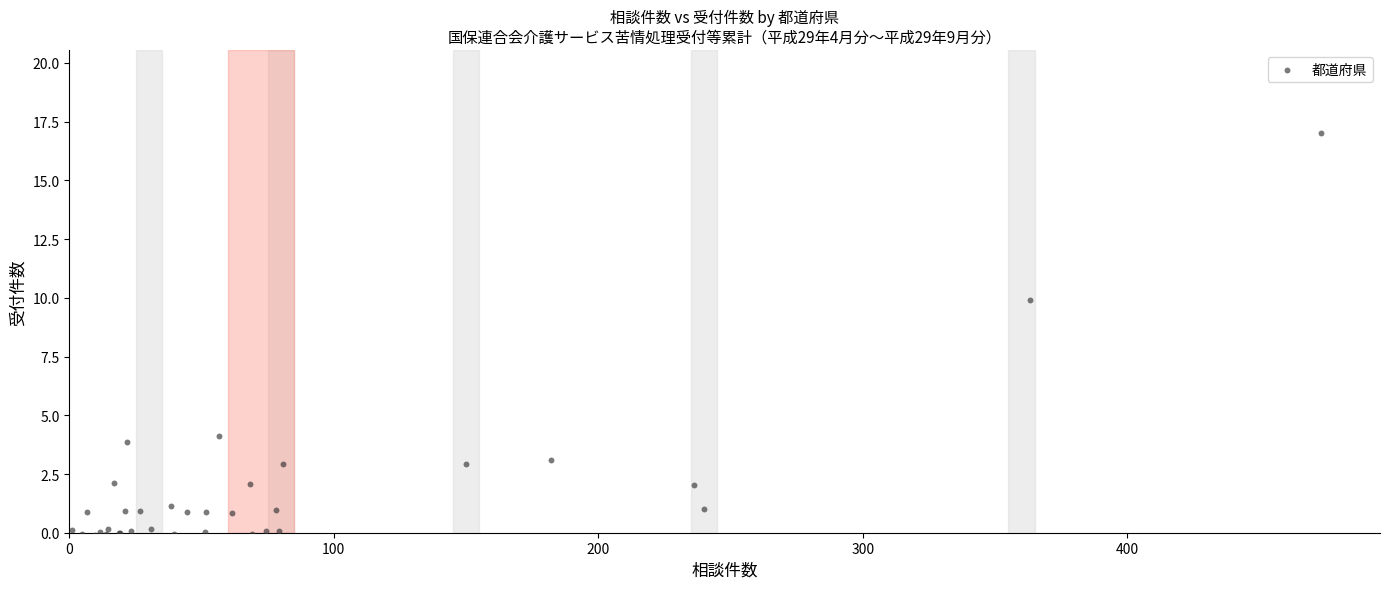

What Y value in the scatter plot is closest to 8?

9.9